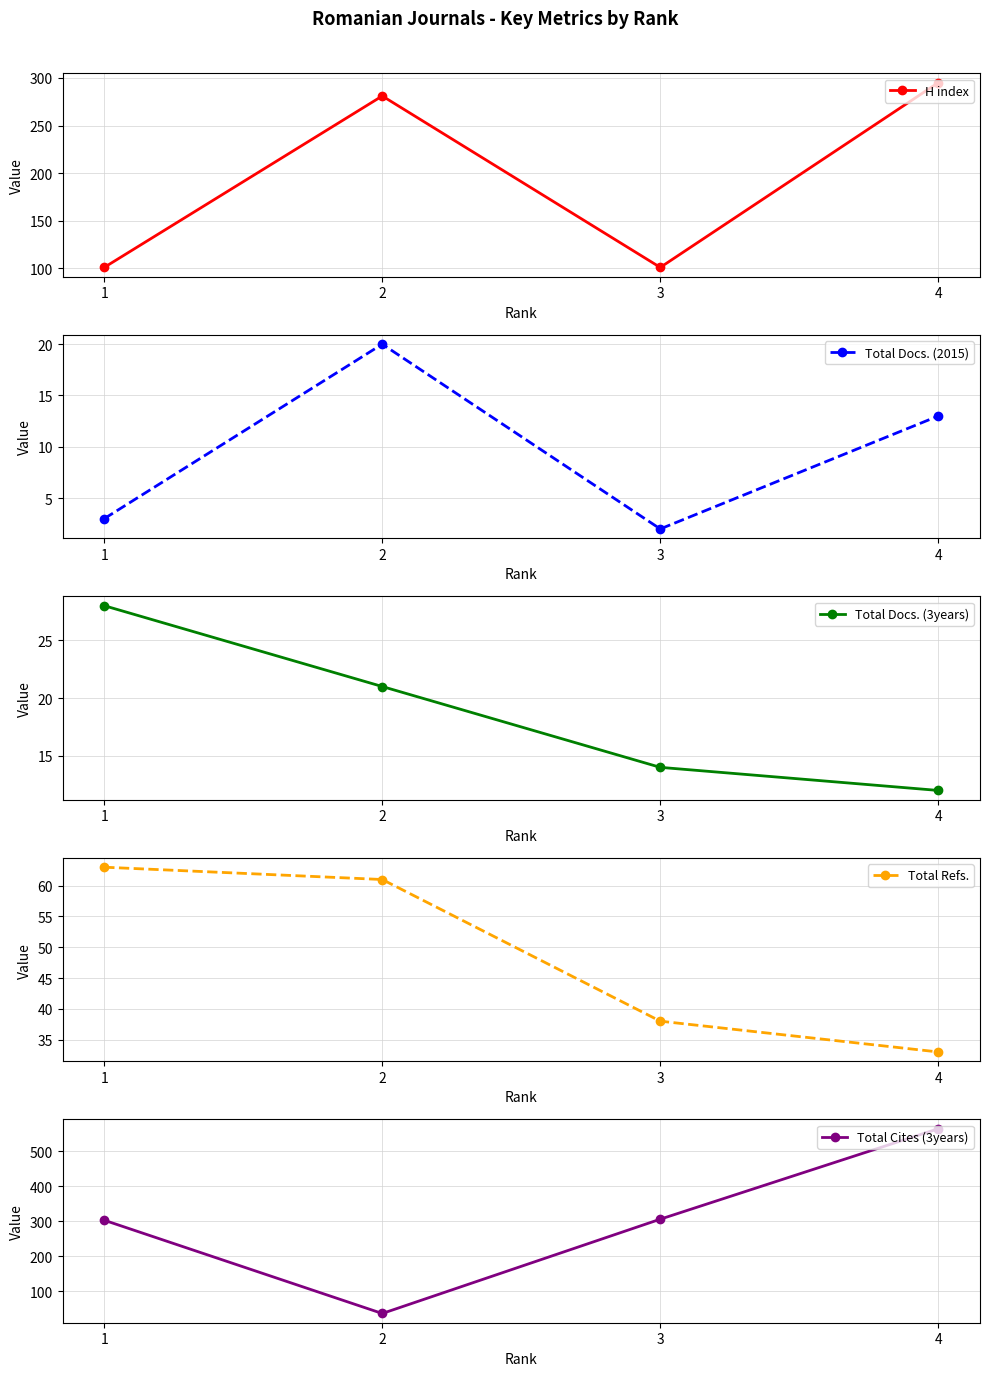

True or false: Total Docs. (2015) has a value of 21 at 4.

False